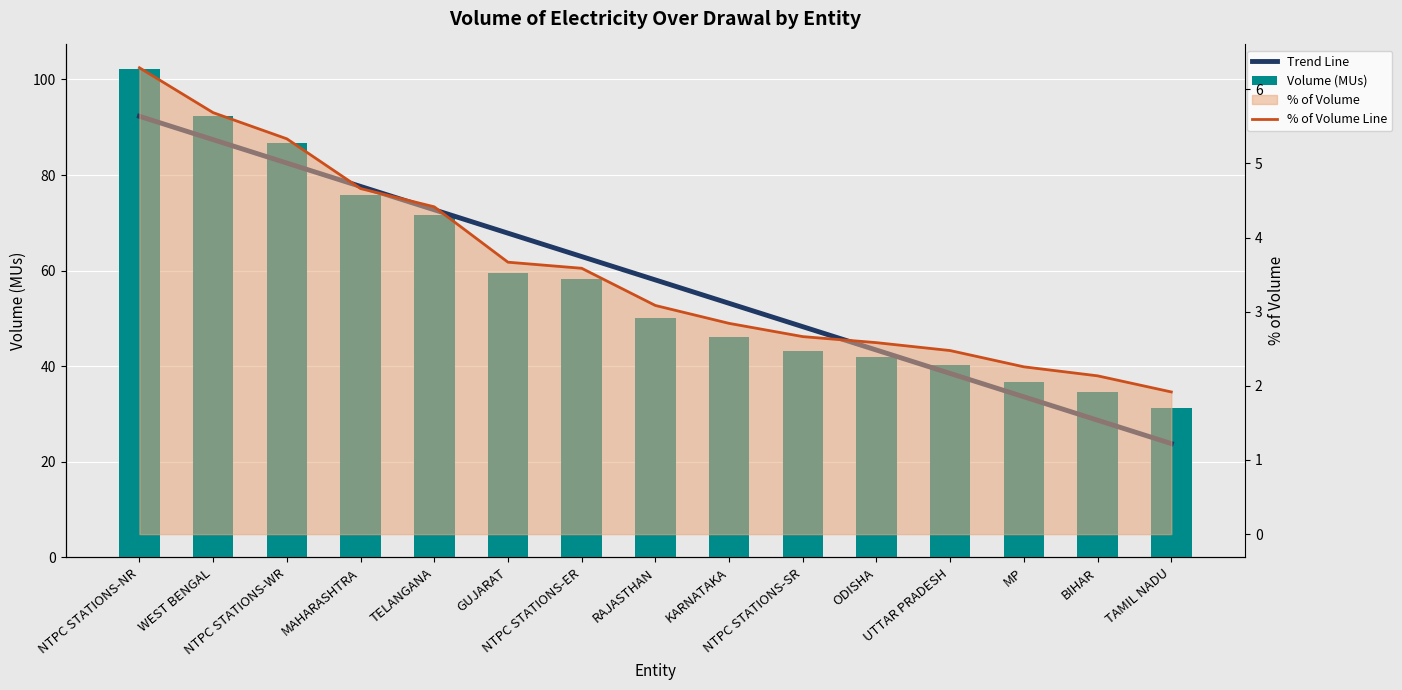

What is the average value of the Volume (MUs) series?

58.1